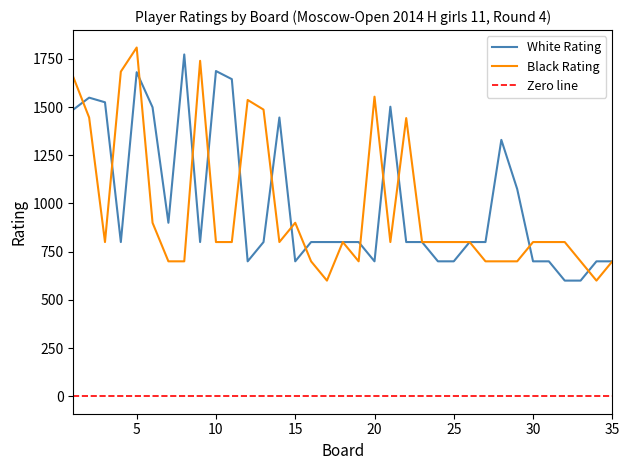

True or false: Black Rating has more than 2 interior local peaks.

True